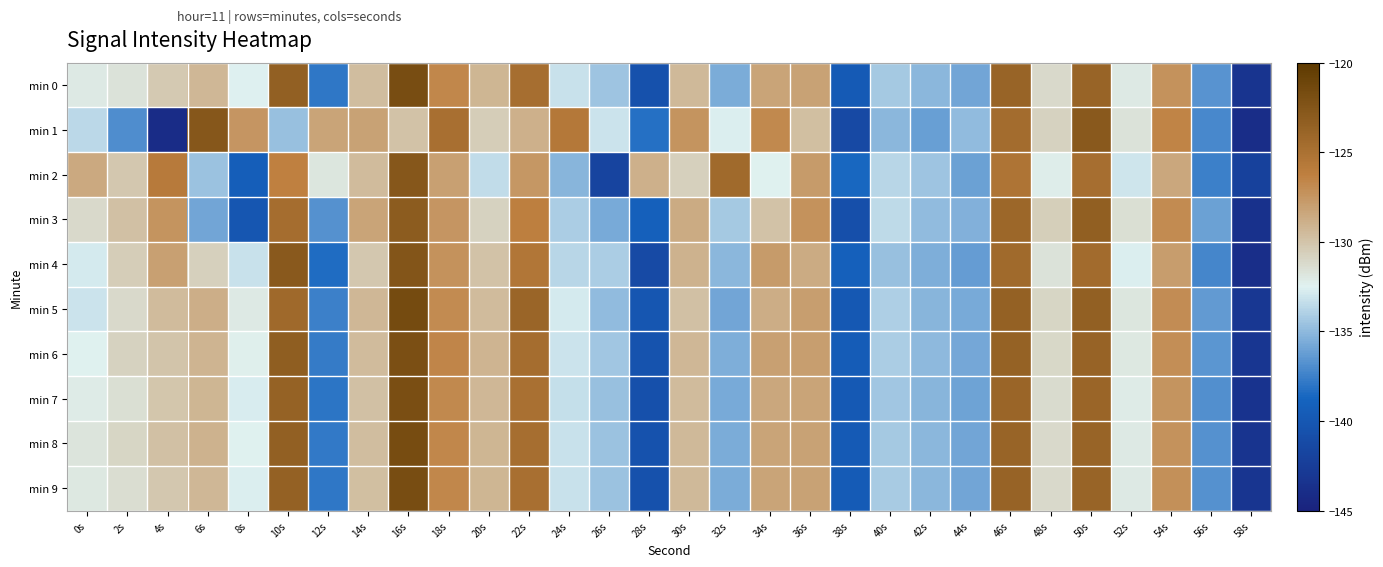

Which series has the largest total across all categories?

min 6